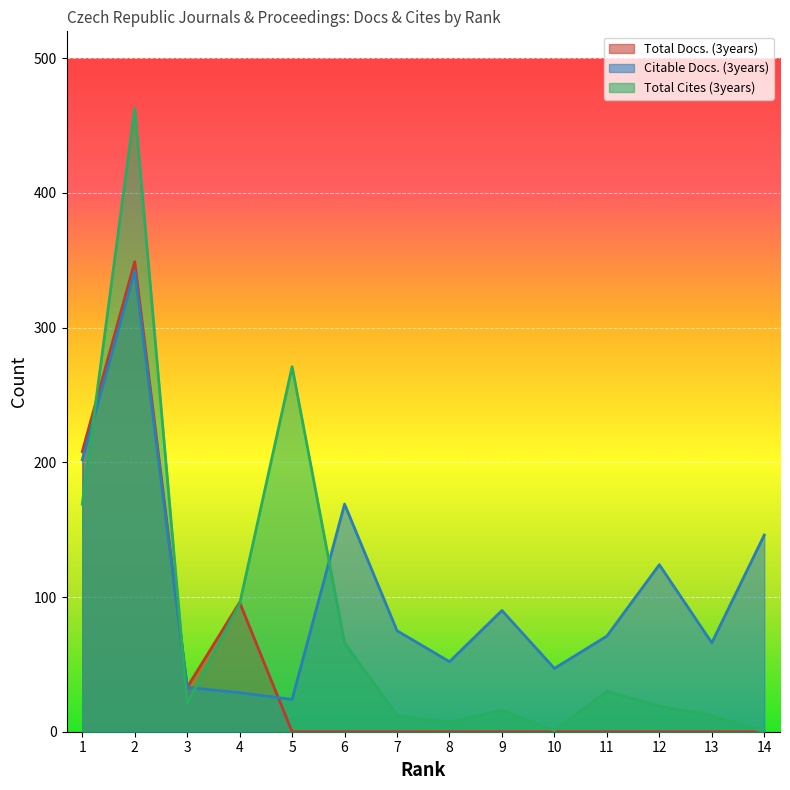

In Total Cites (3years), how many points are lower than both neighbors (excluding endpoints)?

3